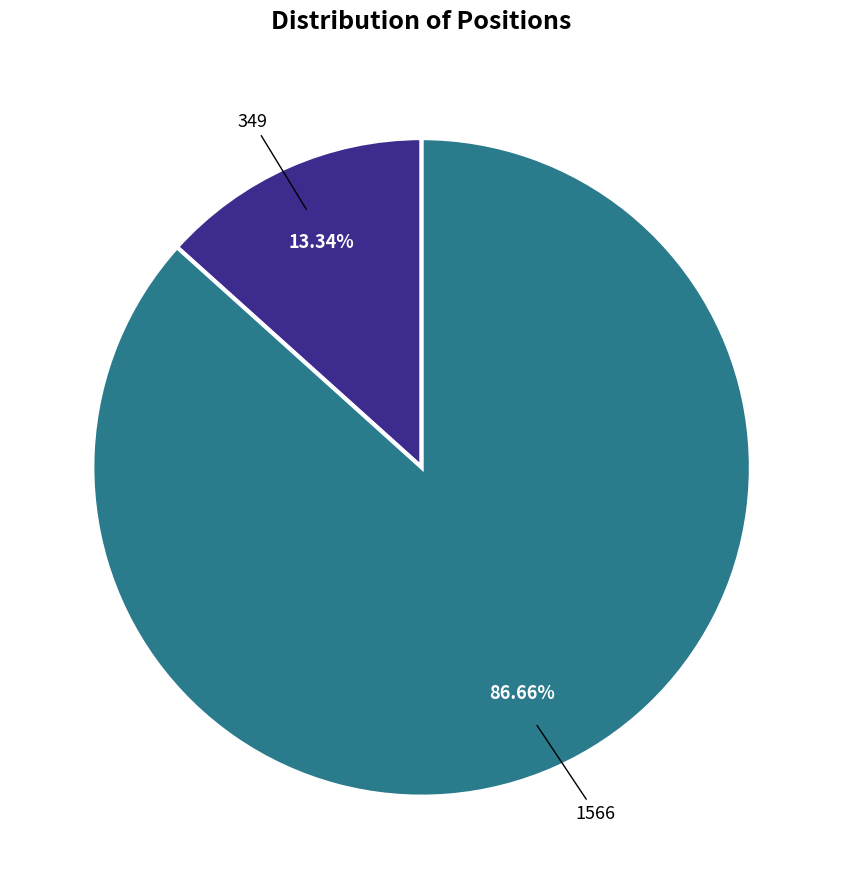

Does any single category account for the majority?

Yes